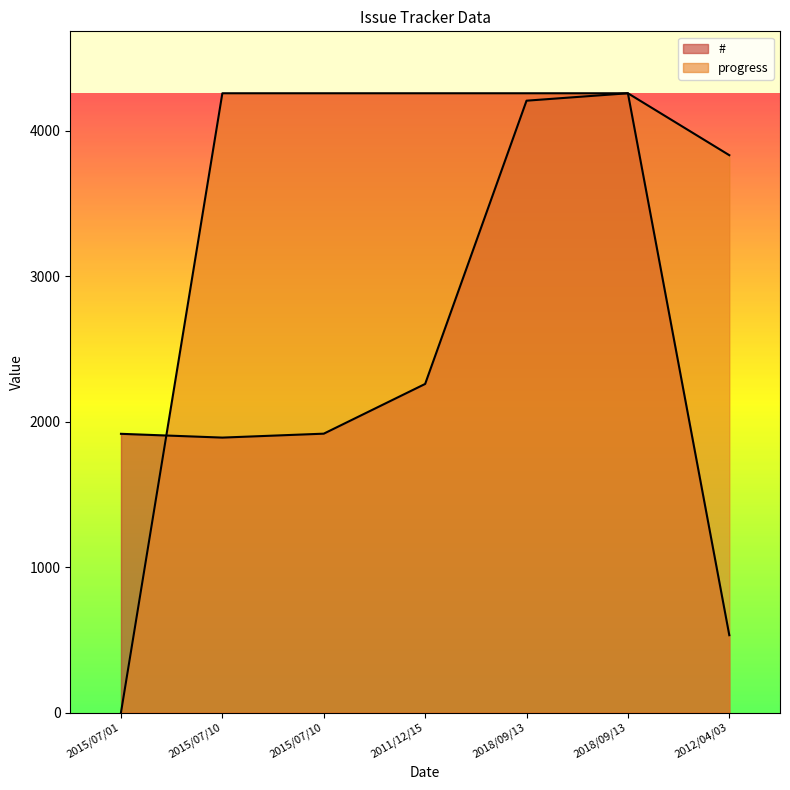

At which category is the sum across all series the highest?

2018/09/13